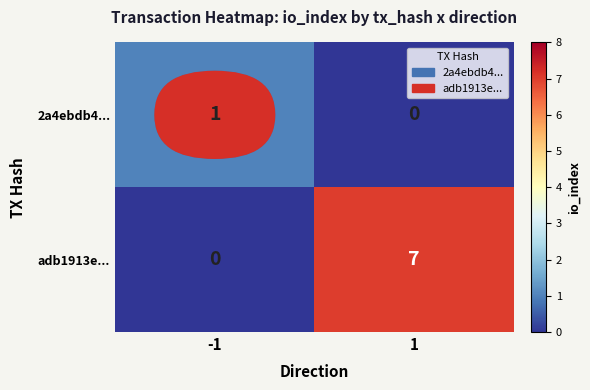

What is the maximum value for adb1913e...?

7